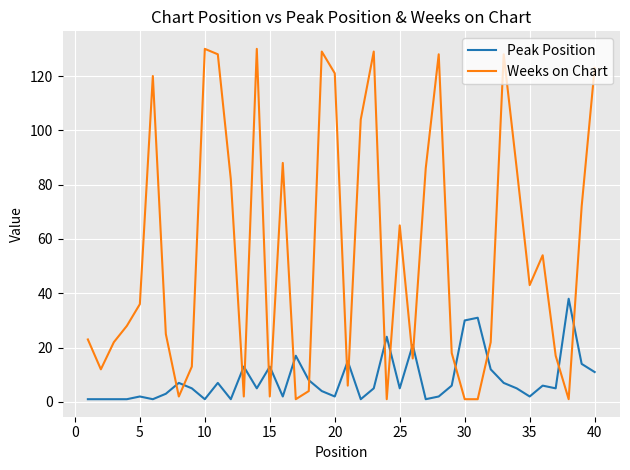

Rank the series by their maximum value, from lowest to highest.

Peak Position, Weeks on Chart